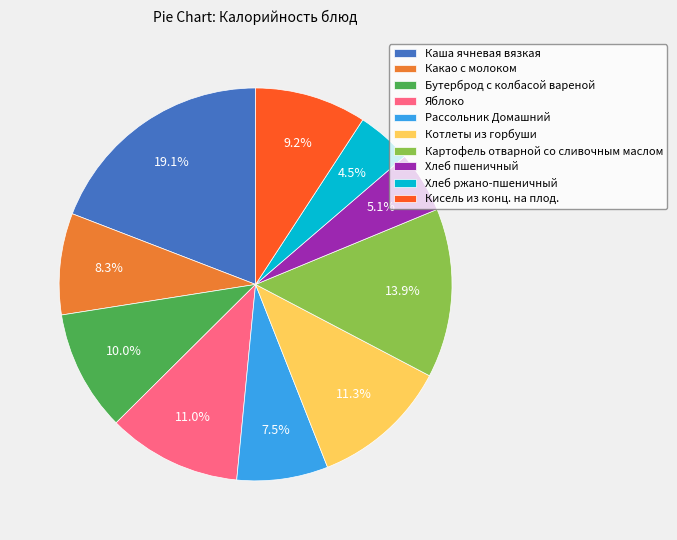

Is it true that Картофель отварной со сливочным маслом is 1% of the pie?

False